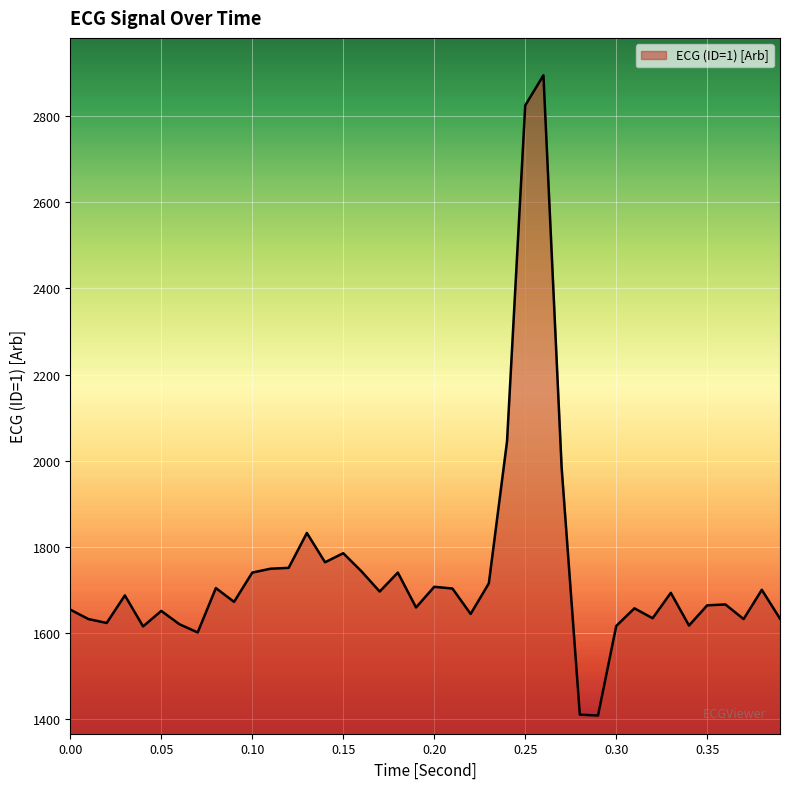

What is the maximum value shown in the chart?

2895